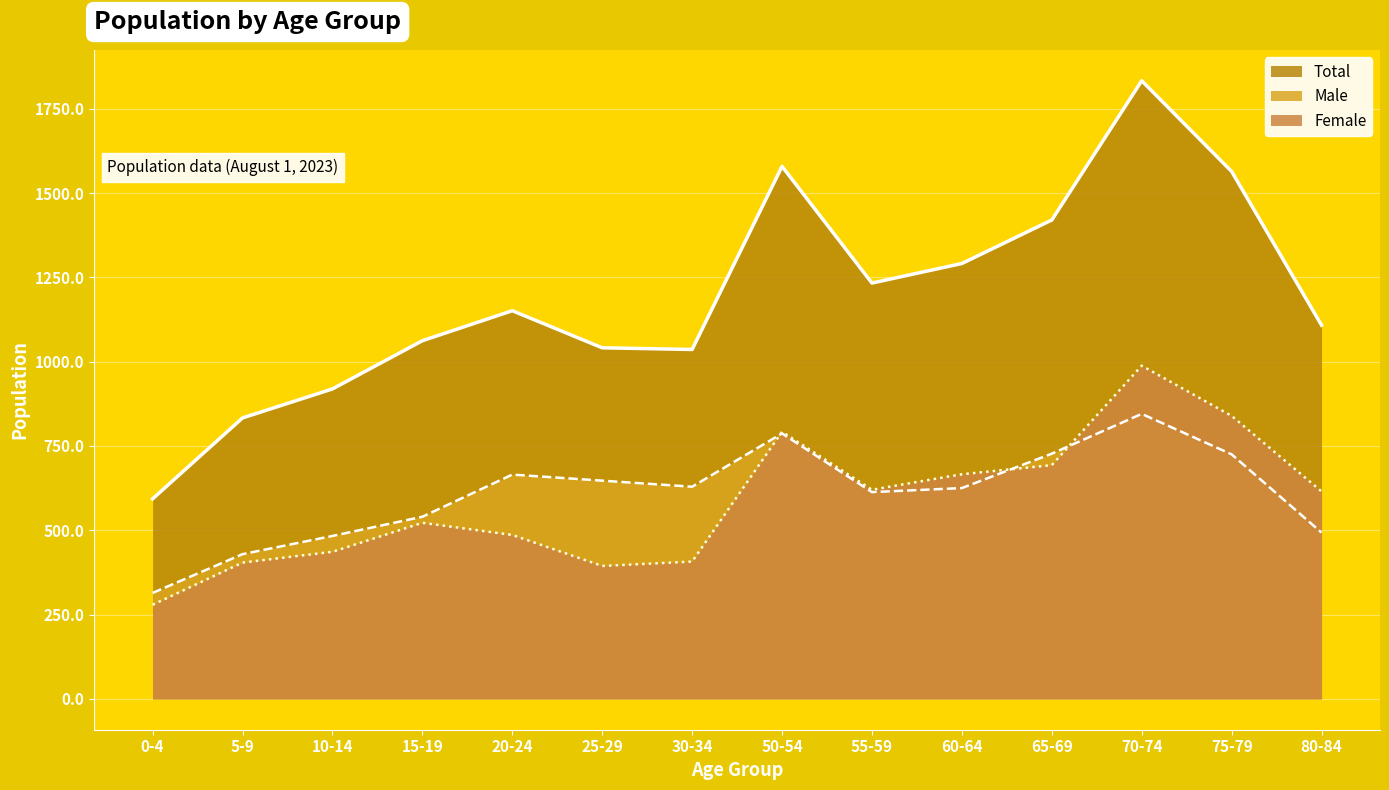

What is the total value across all series at 5-9?

1666